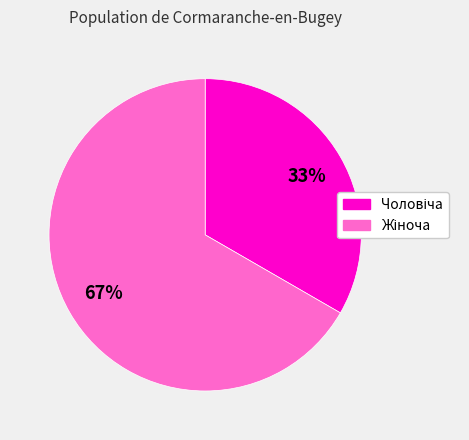

Does any single category account for the majority?

Yes